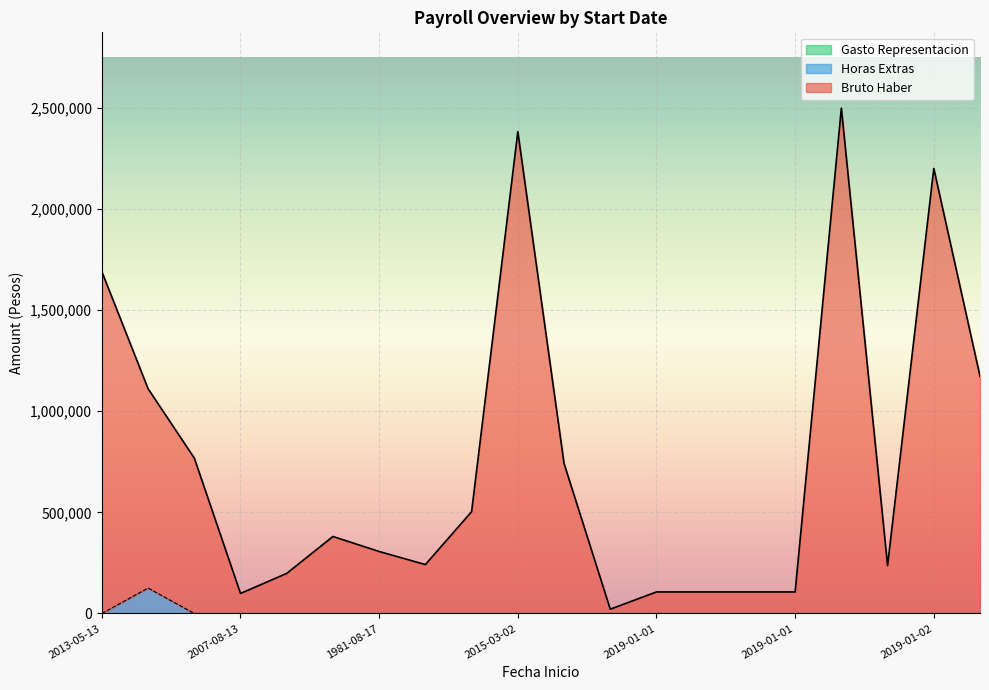

Does the chart display data point markers on the line(s)?

No